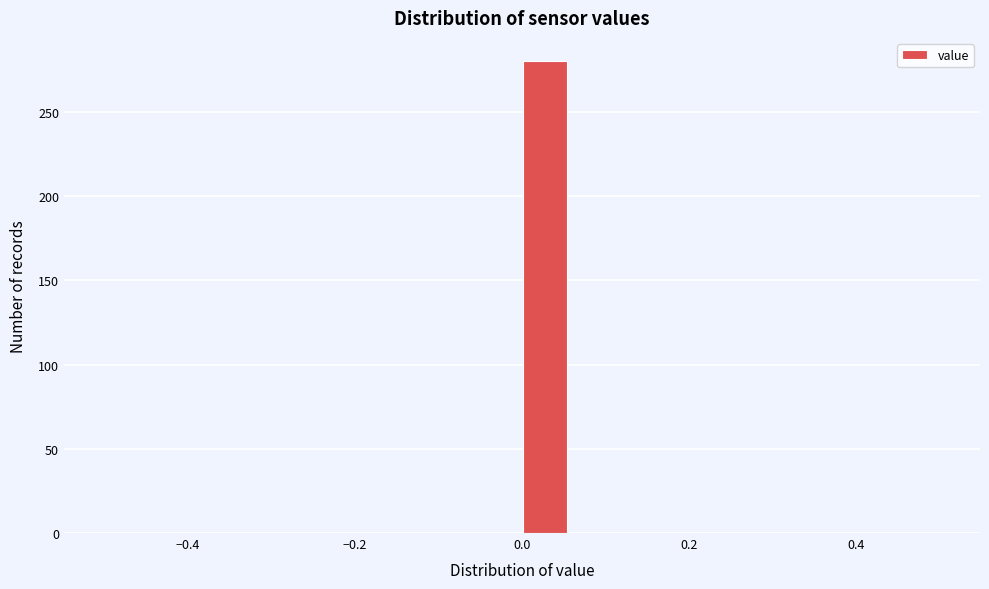

Read against the x-axis, roughly where is the centre of the tallest bar?

0.02